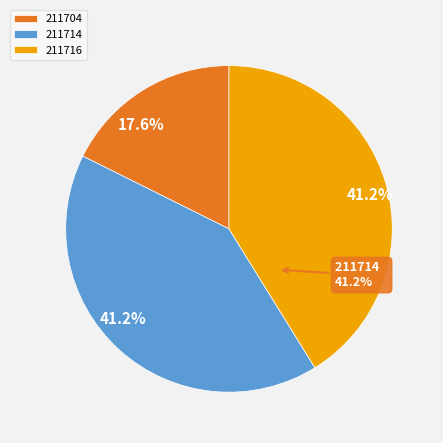

What portion of the pie excludes 211704?

82.4%